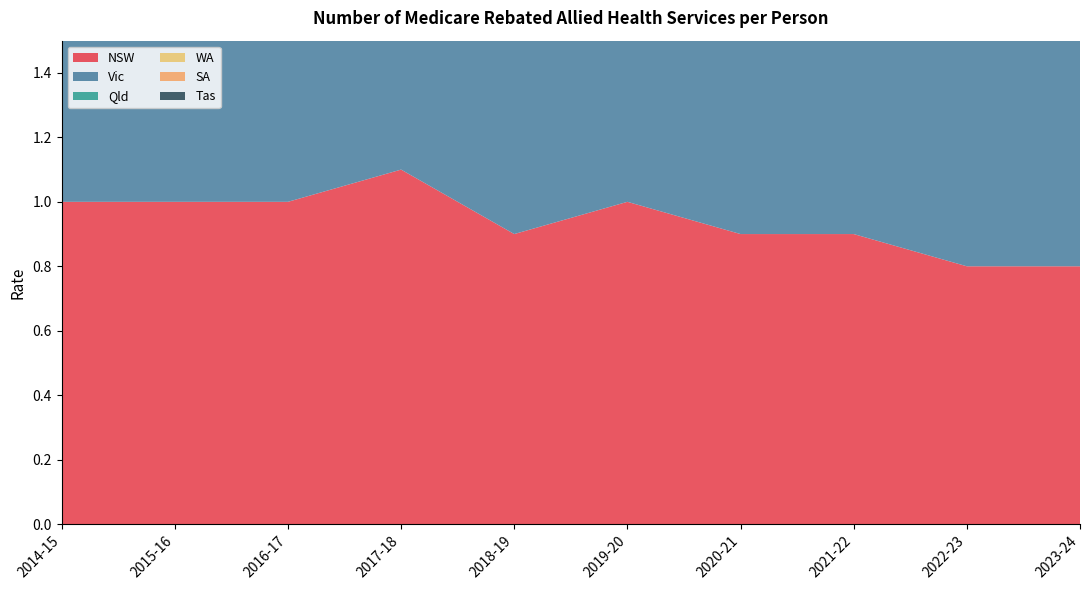

Reading left to right, list all the values displayed in this chart.

NSW: 1.0	1.0	1.0	1.1	0.9	1.0	0.9	0.9	0.8	0.8
Vic: 1.1	1.1	1.1	1.1	1.0	1.0	1.0	0.9	0.9	0.8
Qld: 1.0	1.0	1.0	1.1	1.0	1.0	0.9	0.9	0.8	0.8
WA: 0.8	0.9	0.9	0.9	0.8	0.8	0.8	0.7	0.6	0.6
SA: 1.1	1.1	1.0	1.1	1.0	1.0	1.0	0.9	0.9	0.8
Tas: 0.9	0.9	0.9	0.9	0.8	0.9	0.9	0.8	0.8	0.7